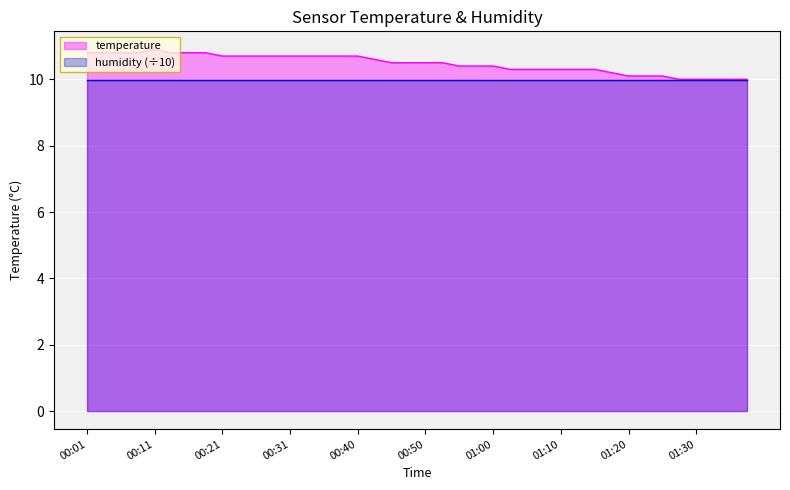

Rank the categories by value from lowest to highest.

01:27, 01:30, 01:32, 01:35, 01:37, 01:20, 01:22, 01:25, 01:17, 01:03, 01:05, 01:07, 01:10, 01:12, 01:15, 00:55, 00:58, 01:00, 00:45, 00:48, 00:50, 00:53, 00:43, 00:21, 00:23, 00:26, 00:28, 00:31, 00:33, 00:36, 00:38, 00:40, 00:01, 00:04, 00:06, 00:09, 00:13, 00:16, 00:18, 00:11